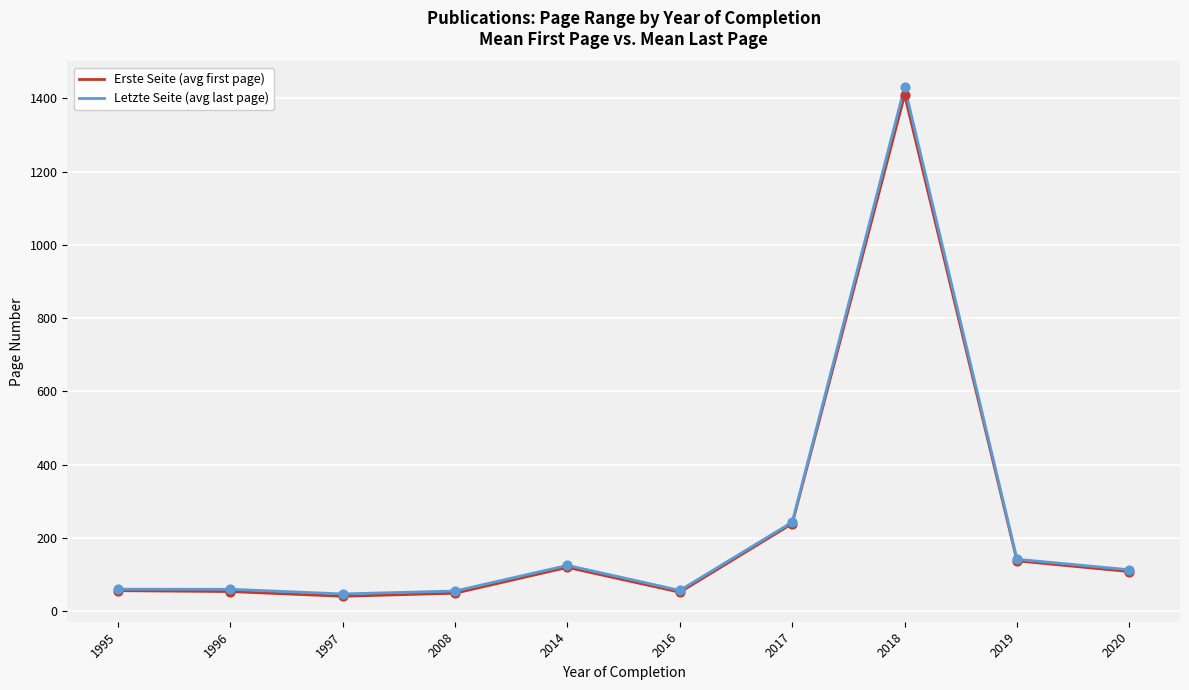

Which series has the widest spread of values?

Letzte Seite (avg last page)